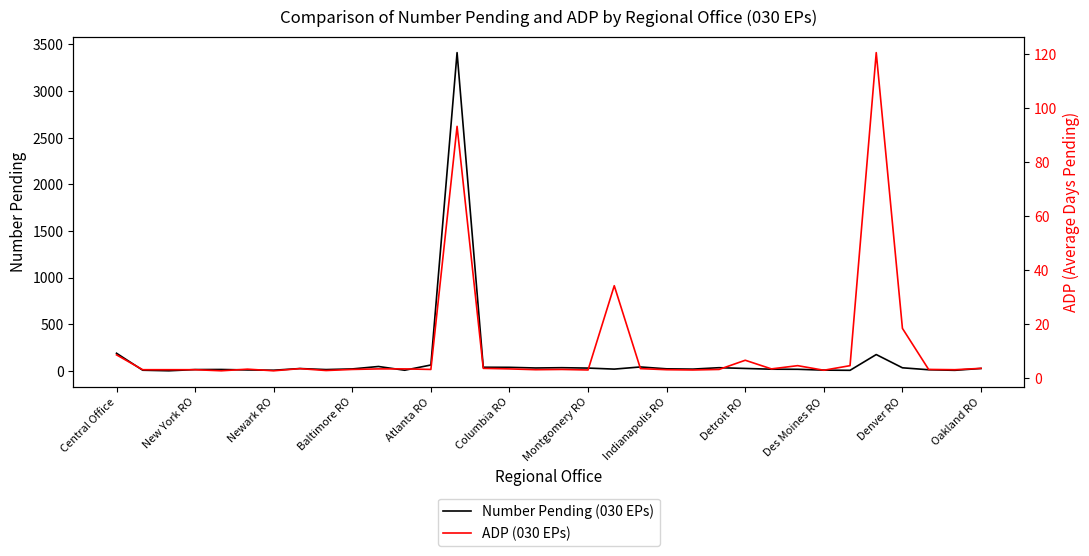

Which series has the largest range (max minus min)?

Number Pending (030 EPs)